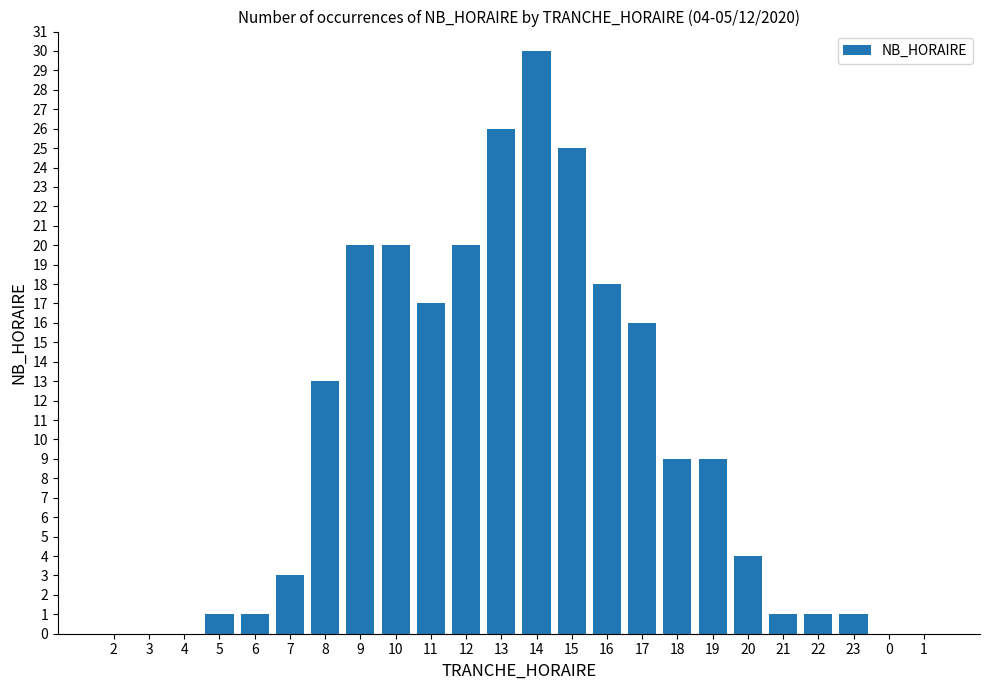

At which category does the chart reach its peak across all series?

14